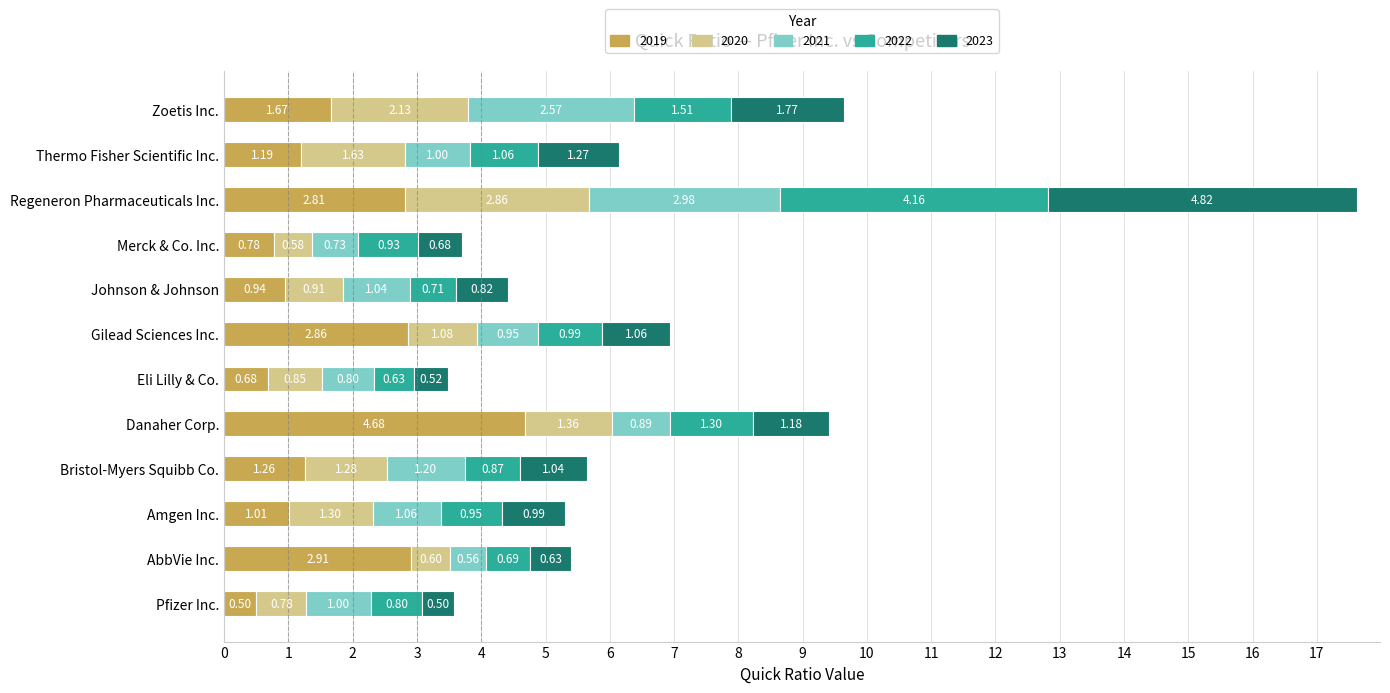

Which category has the lowest value in the 2019 series?

Pfizer Inc.